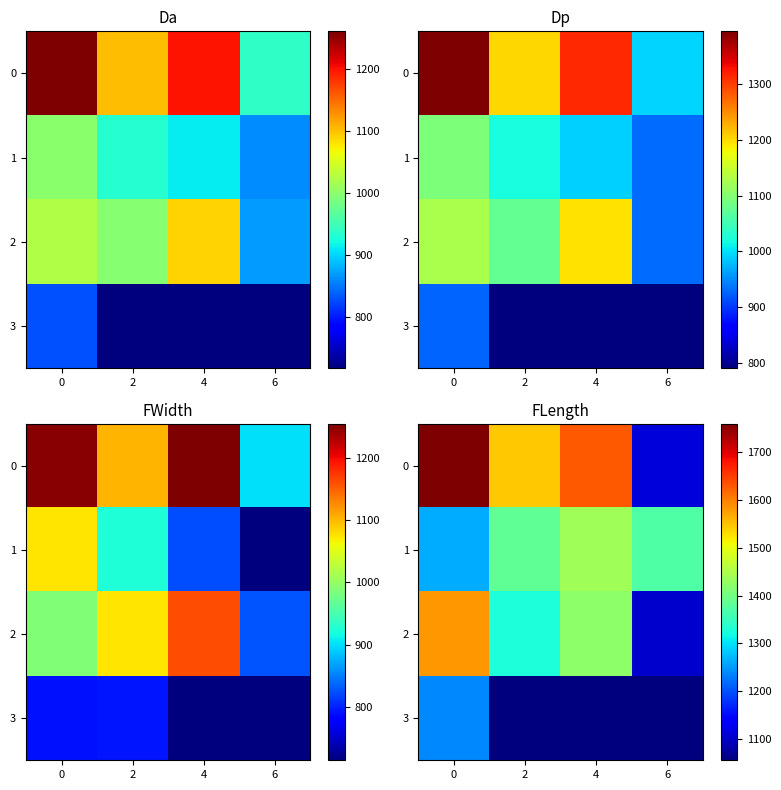

At which label is 3 closest to 618?

2